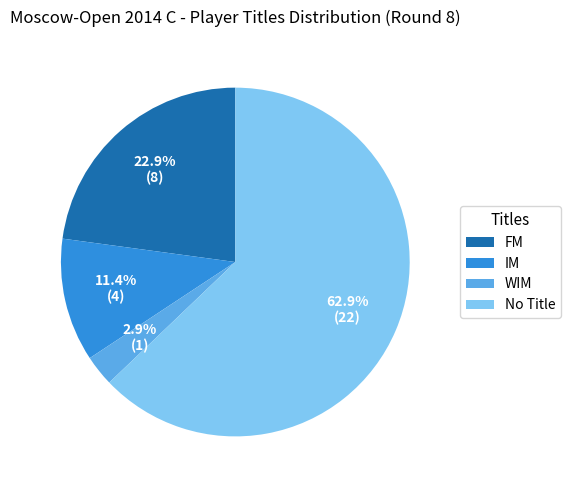

Does IM represent more than half of the total?

No